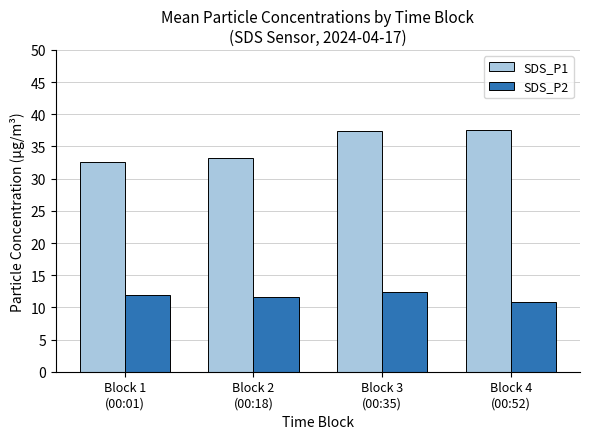

How many bars are there in each group?

2